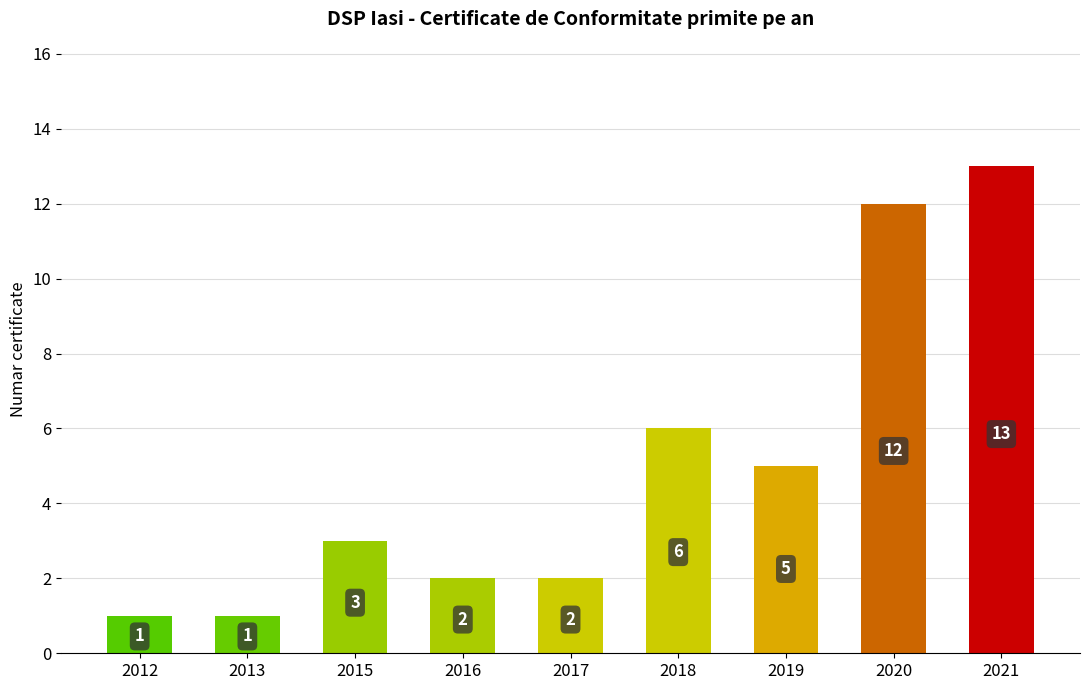

What is the maximum value shown in the chart?

13